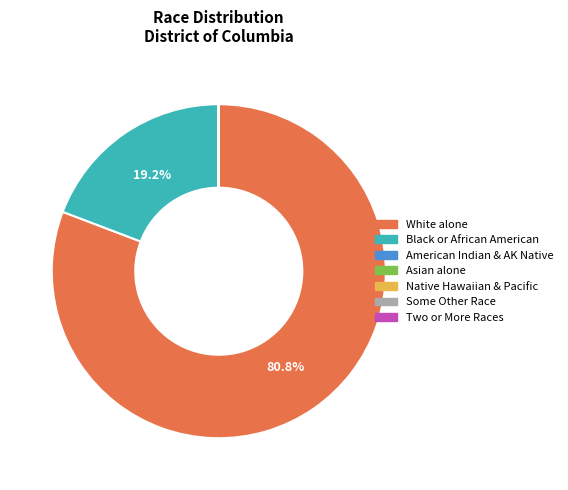

What portion of the pie excludes Black or African American?

80.8%